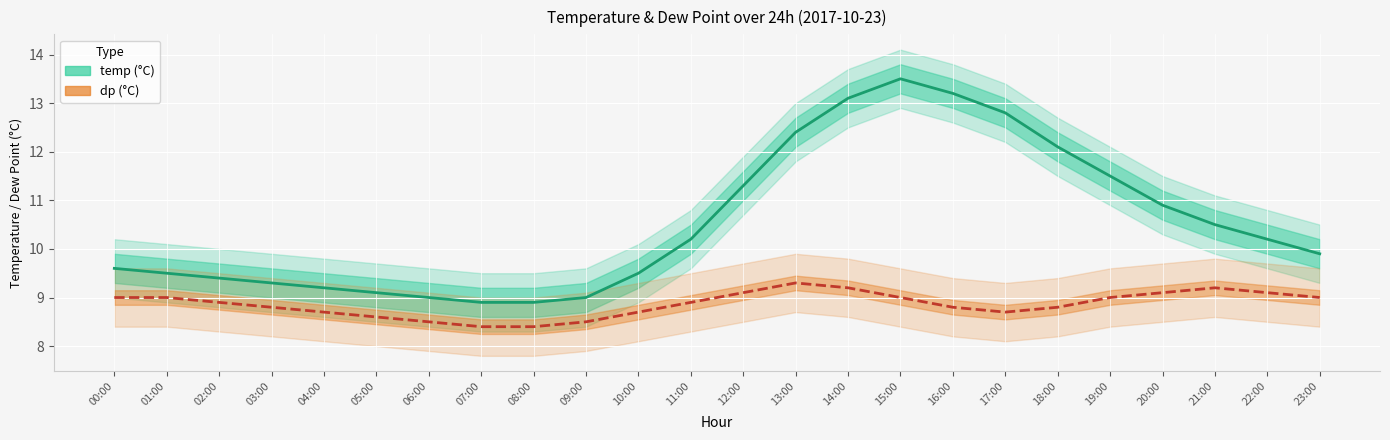

What is the sum of the dp values at 05:00 and 12:00?

17.7